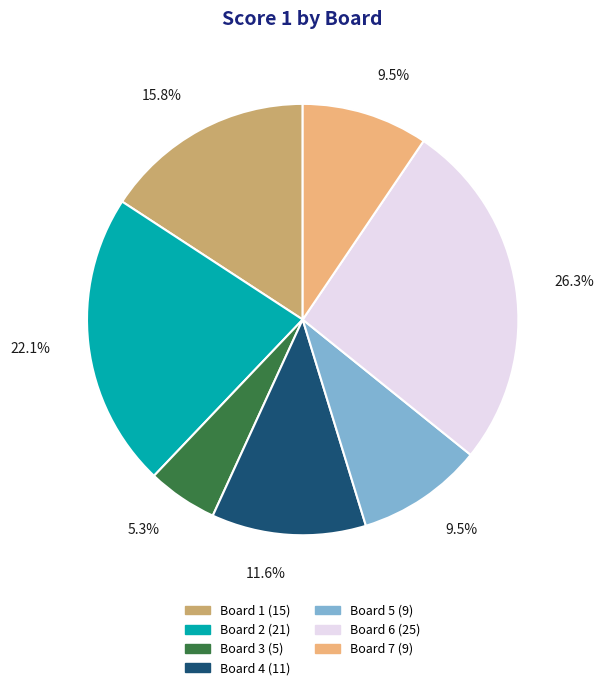

Is there any slice that represents more than half of the pie?

No